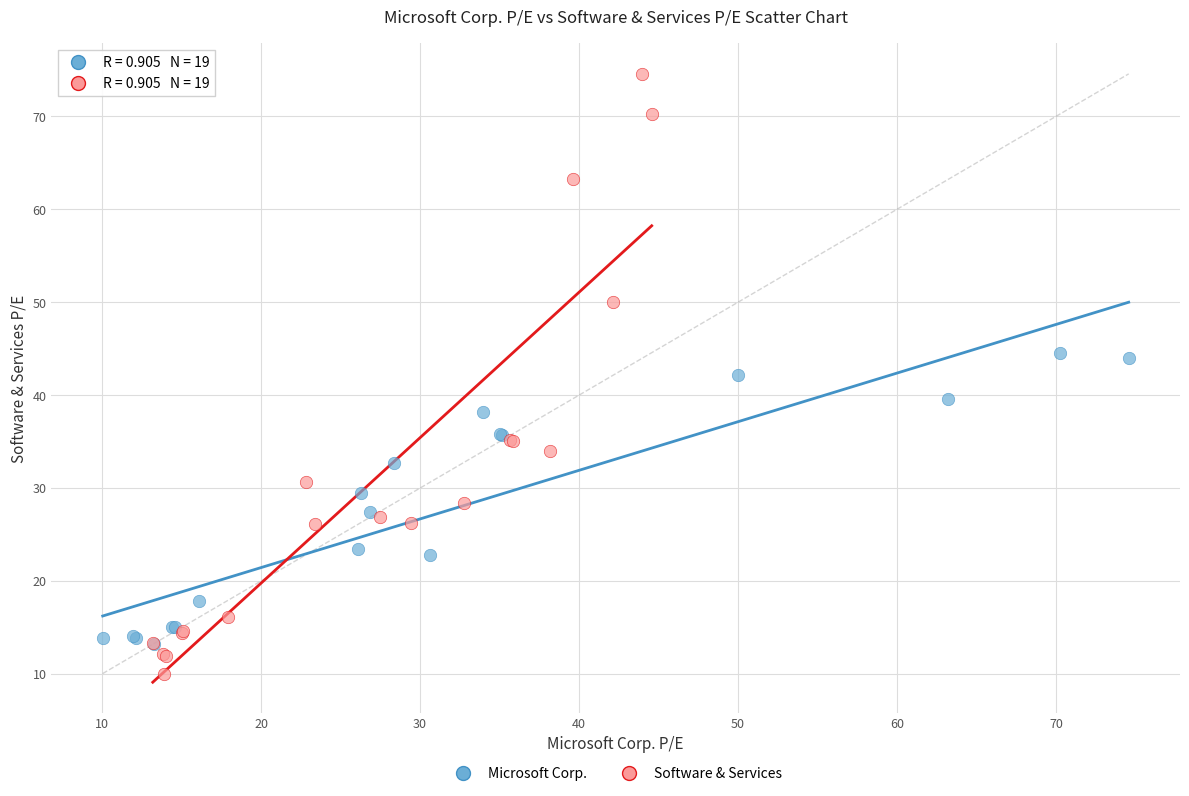

Which series has the largest Y range (max minus min)?

Software & Services